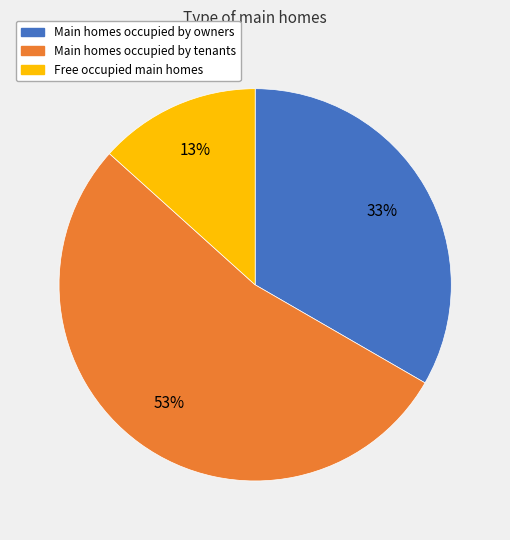

Does any single category account for the majority?

Yes